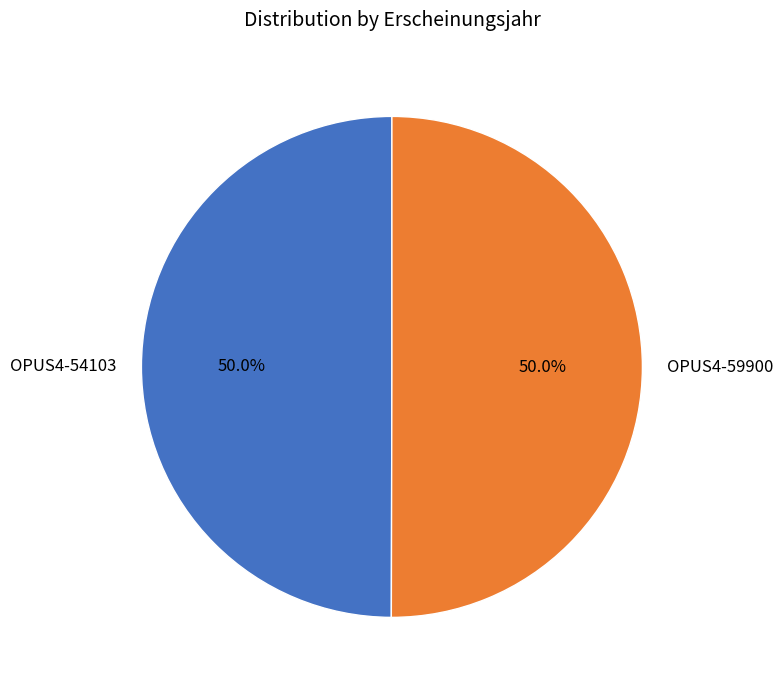

The OPUS4-59900 slice represents 58% of the pie. True or false?

False